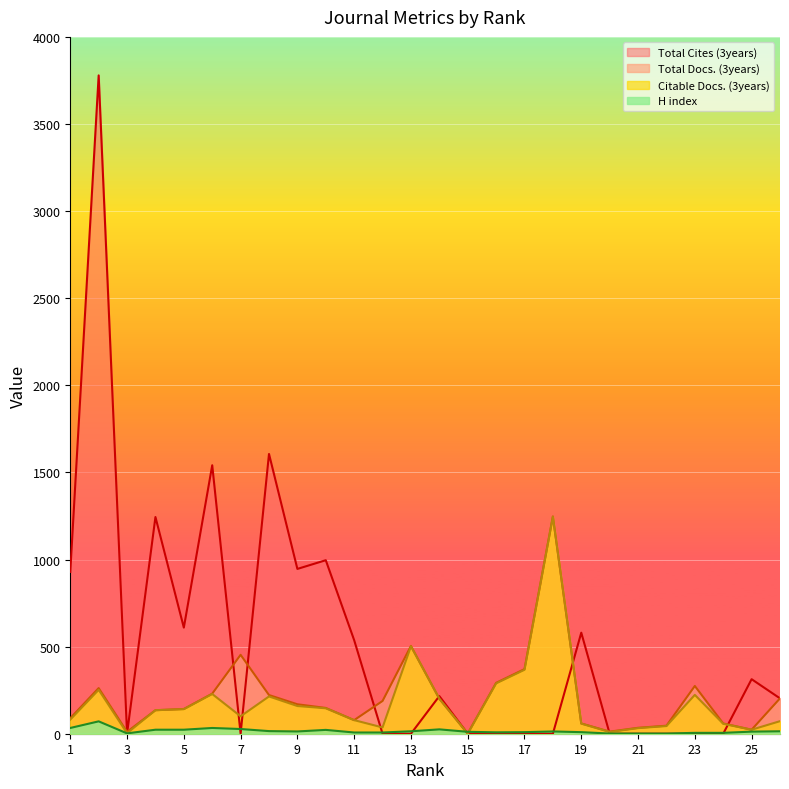

How many data points in Citable Docs. (3years) are above 135?

12